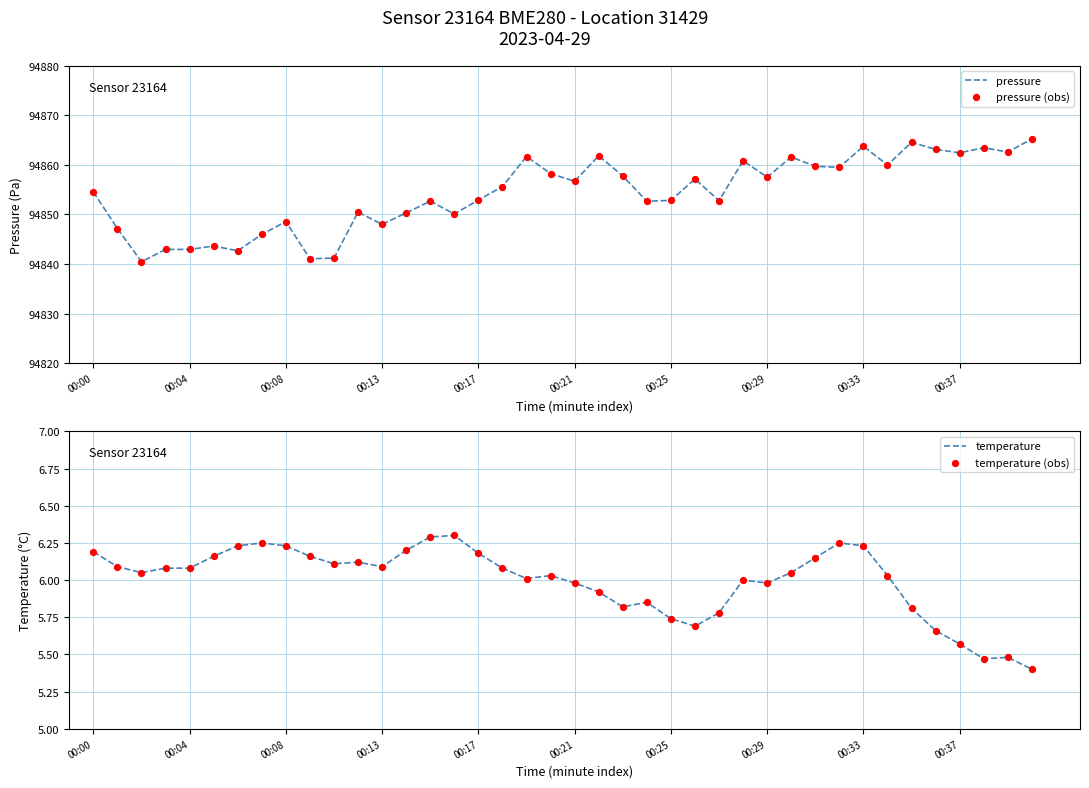

Which series contains the lowest Y value?

temperature